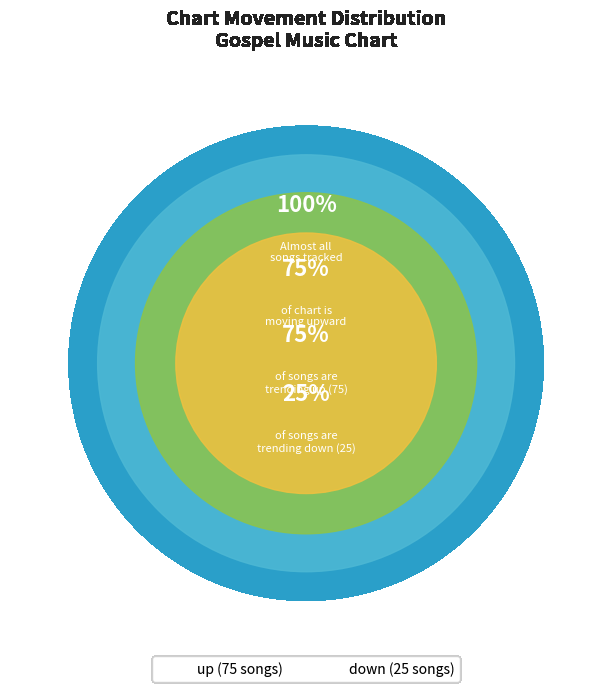

To the nearest percent, what portion does down represent?

25%